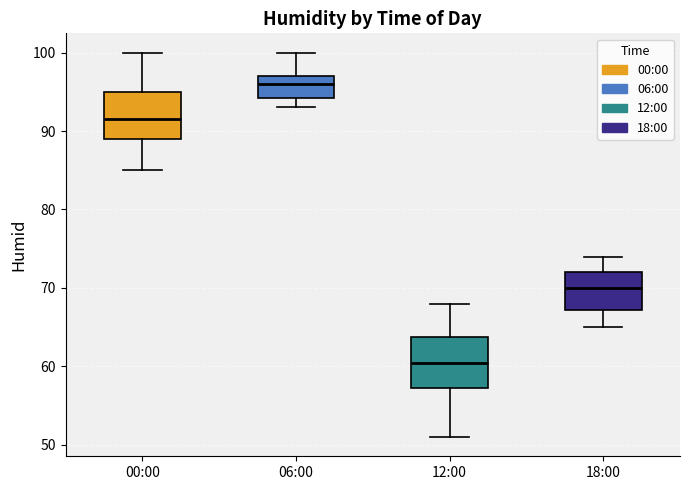

Which box's median line is the highest?

06:00